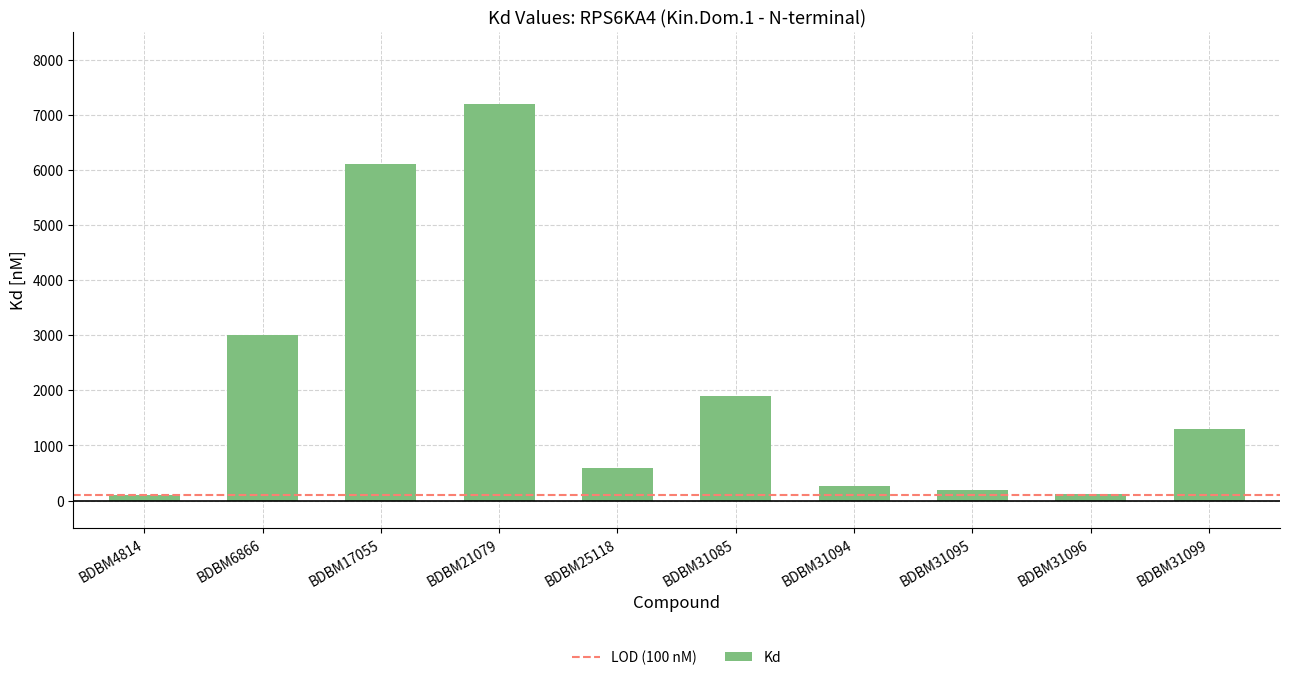

What is the ratio of the value at BDBM21079 to the value at BDBM31099?

5.5